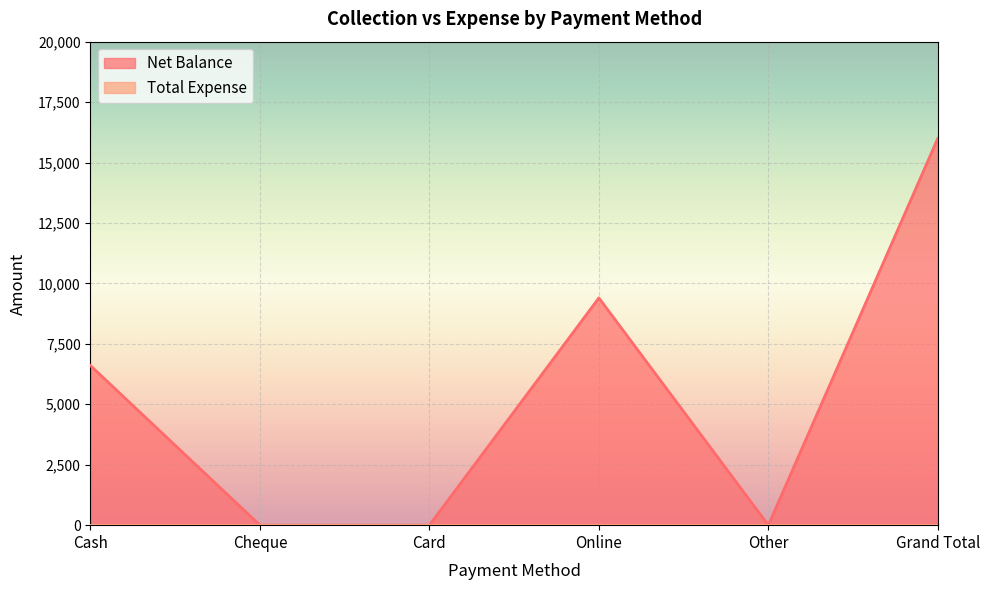

What is the difference between the values at Grand Total and Cheque?

16000